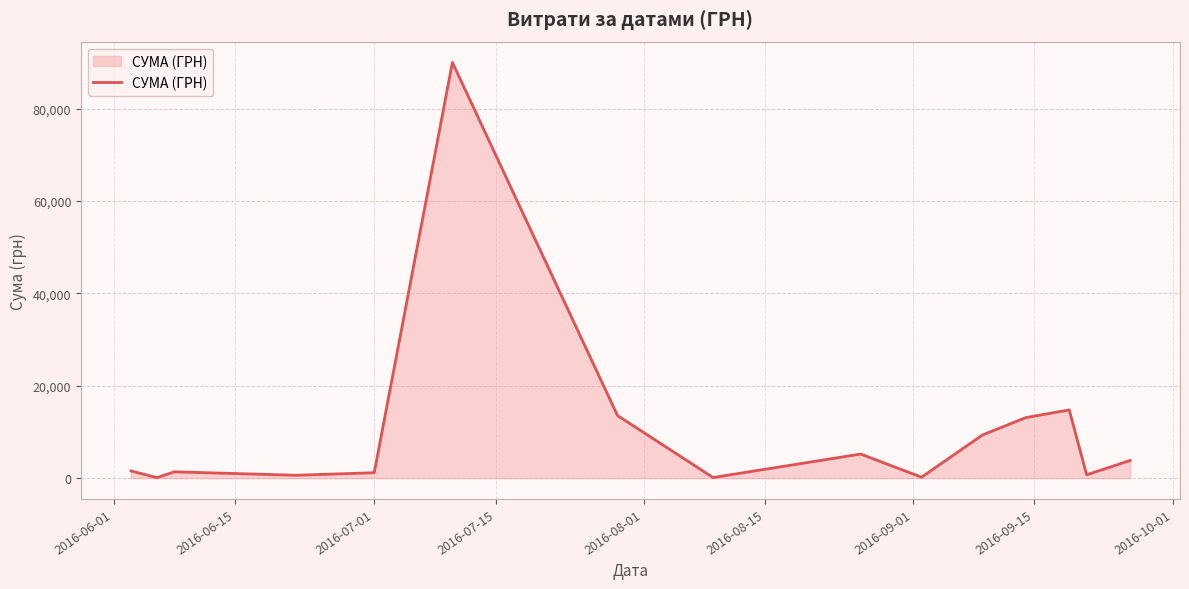

What is the difference between the maximum and minimum values?

89892.0